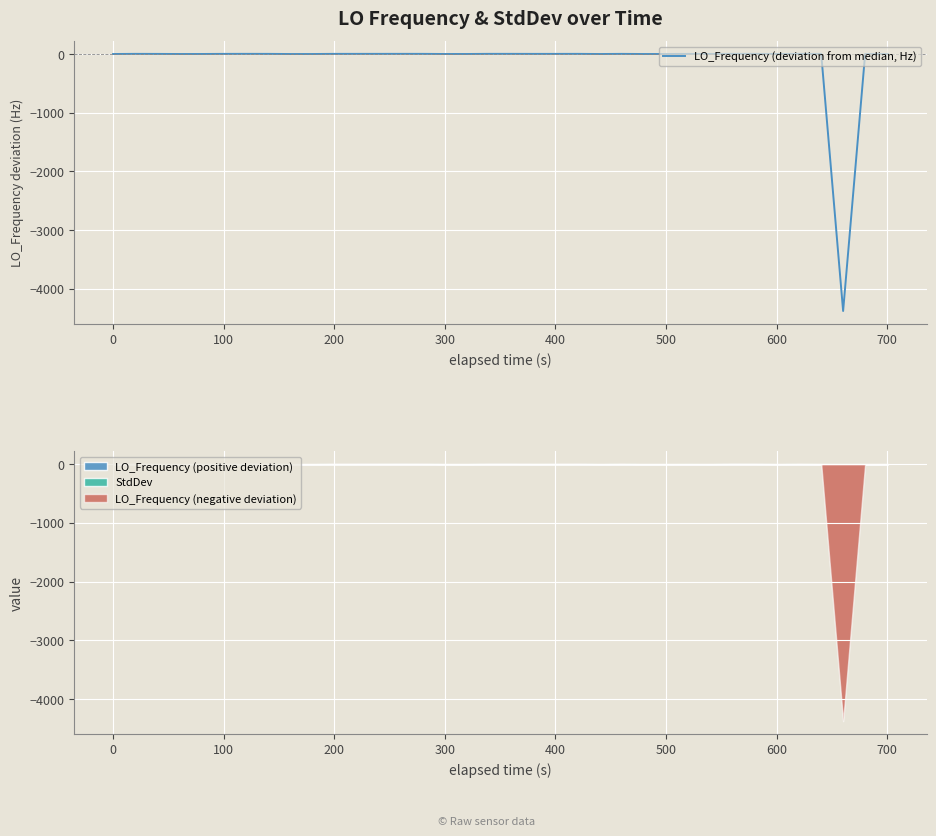

Is this an area chart (filled region under the line)?

No